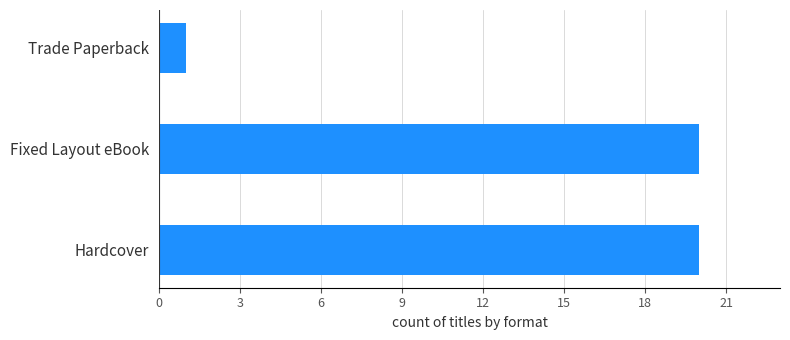

What is the change in value from Fixed Layout eBook to Trade Paperback?

-19